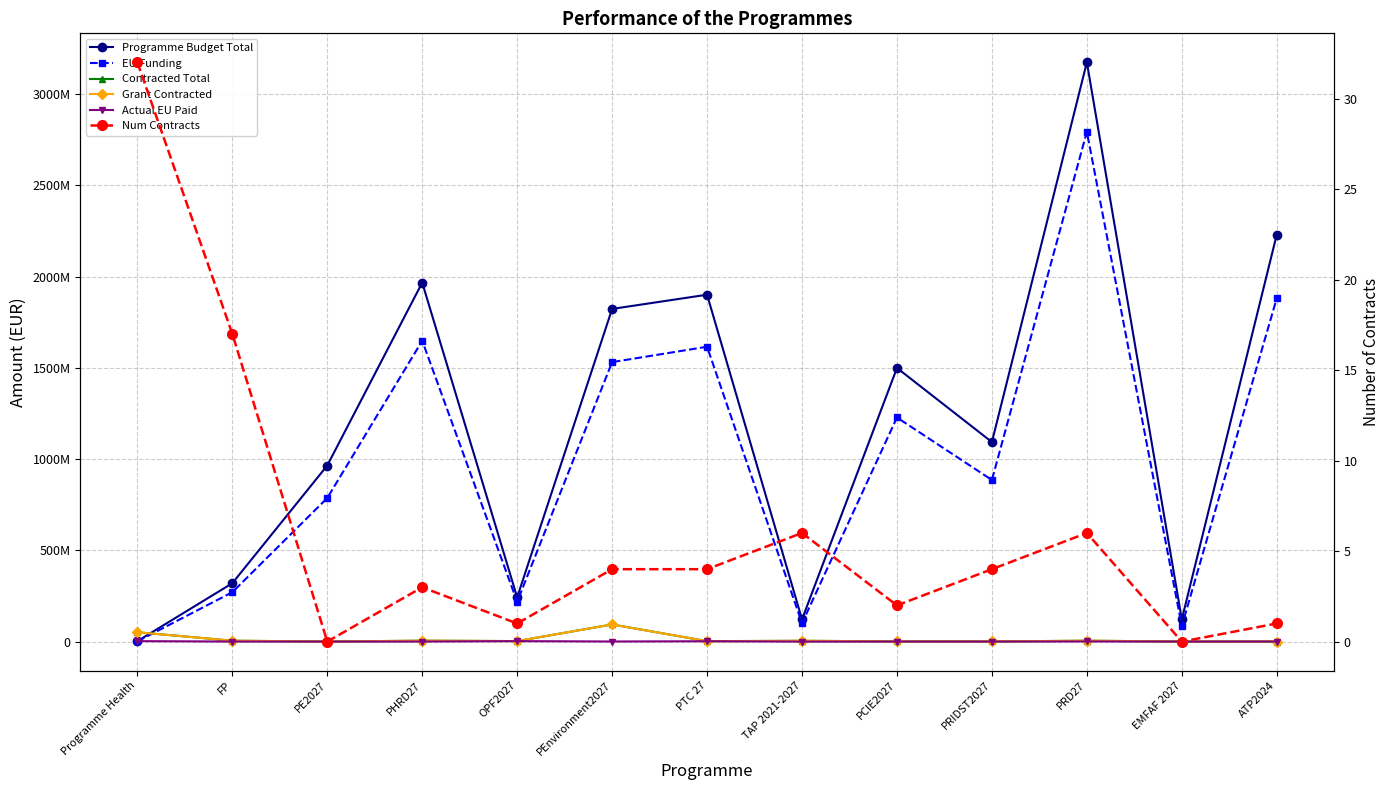

Count the number of data series in this chart.

6